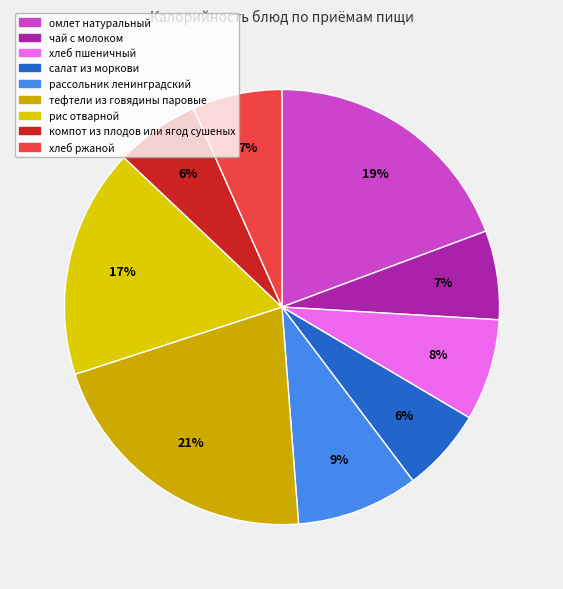

Which has a higher value, хлеб ржаной or компот из плодов или ягод сушеных?

хлеб ржаной